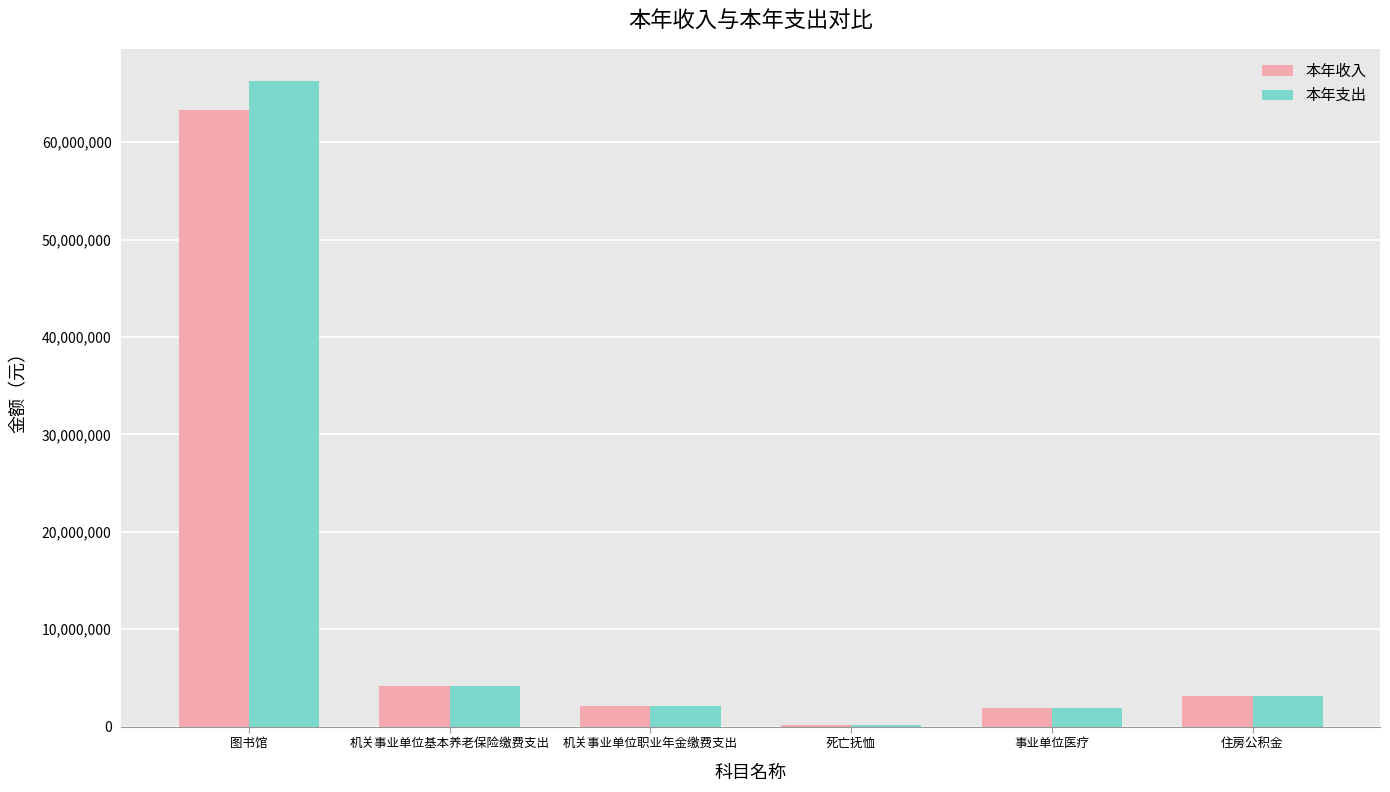

Count the number of data series in this chart.

2